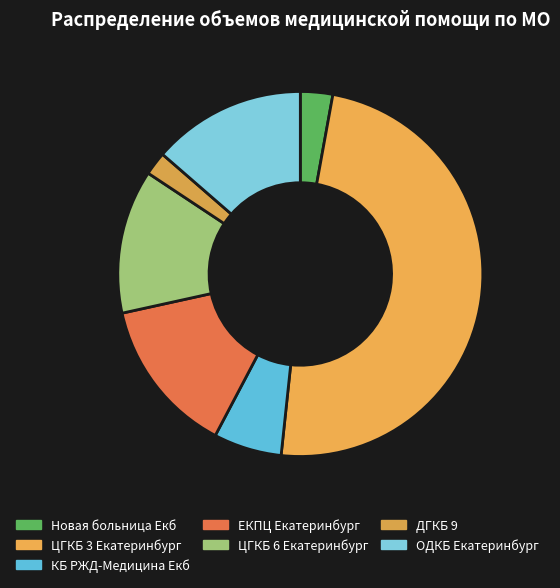

Is it true that ЕКПЦ Екатеринбург is 14% of the pie?

True